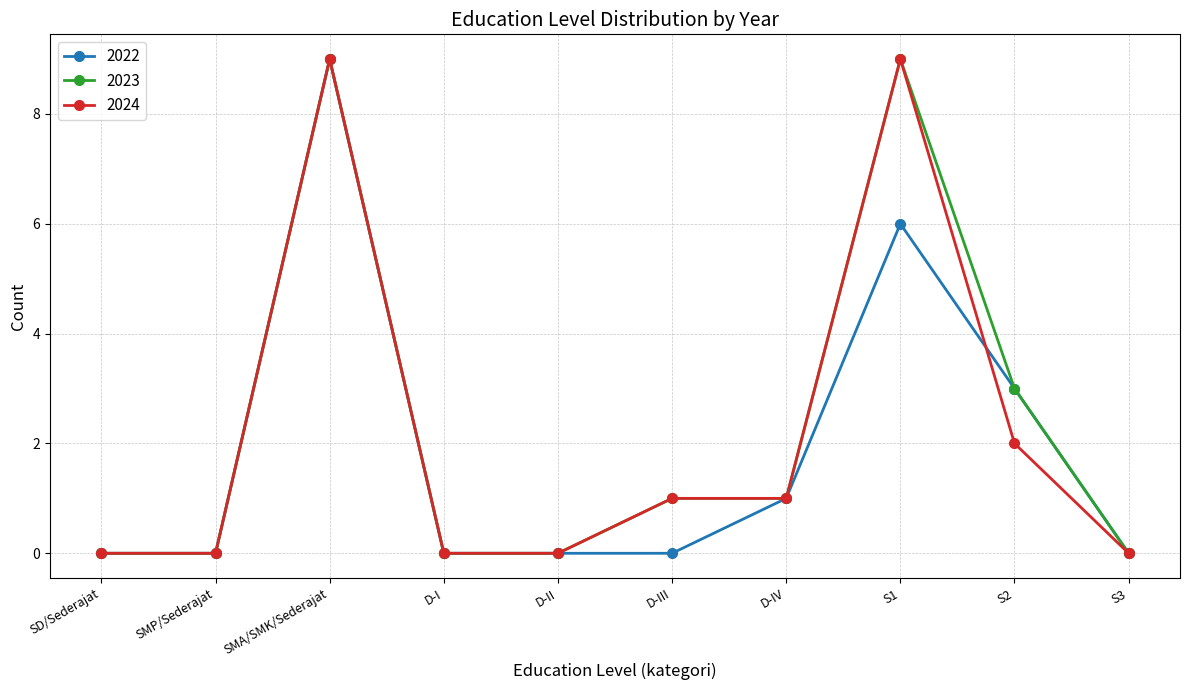

What is the label of the 8th point from the left?

S1